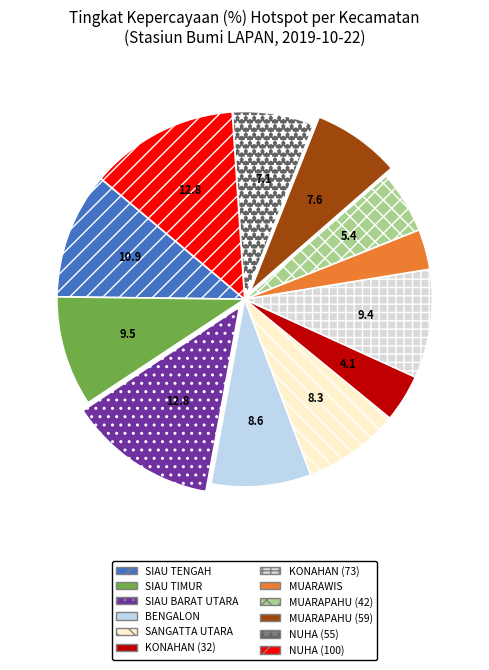

Which category has the biggest portion of the pie?

SIAU BARAT UTARA